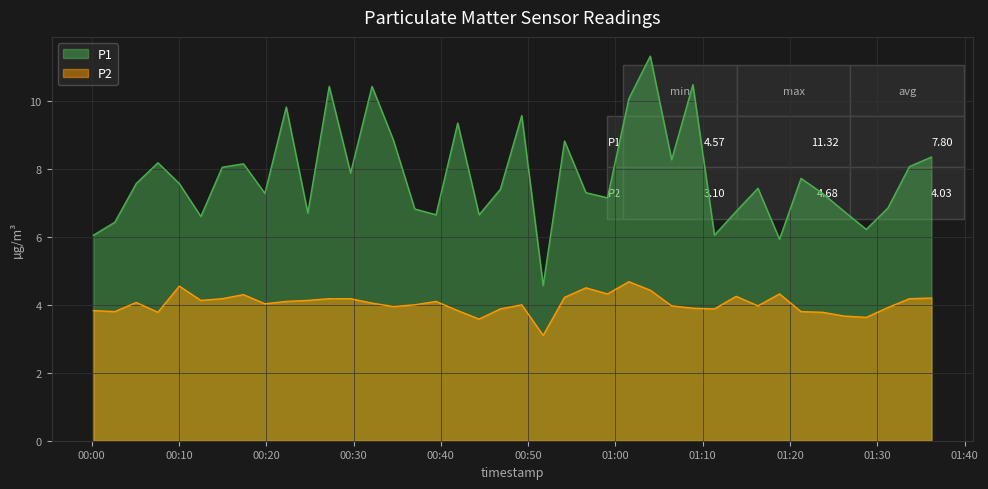

Is it true that P1 equals 10.1 at 2022-10-31T01:01:32?

True